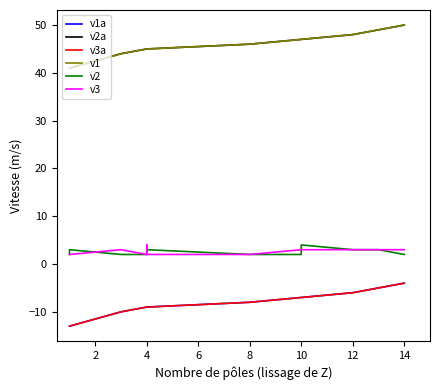

True or false: v2a and v1 cross at least once.

False